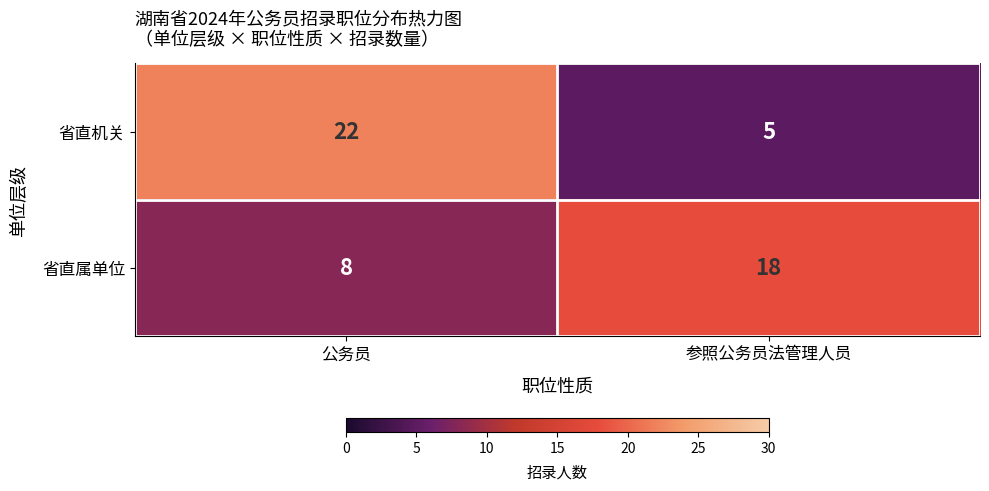

How many series are shown in this chart?

2